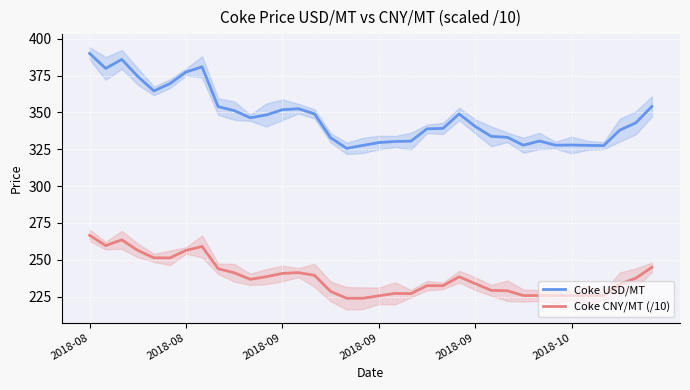

True or false: Coke USD/MT and Coke CNY/MT (/10) intersect in this chart.

False